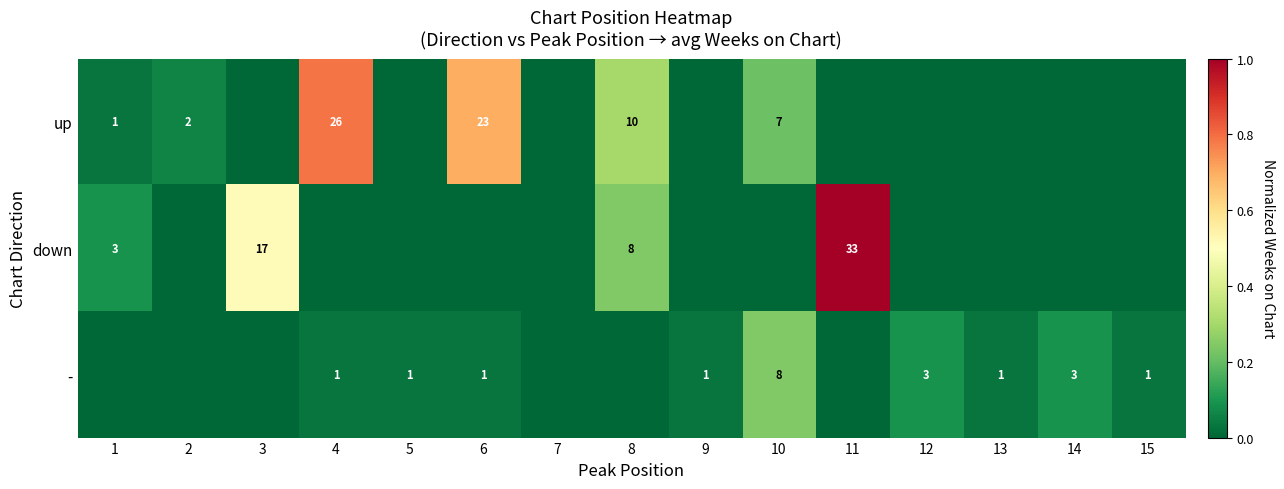

At which category is the sum across all series the highest?

11